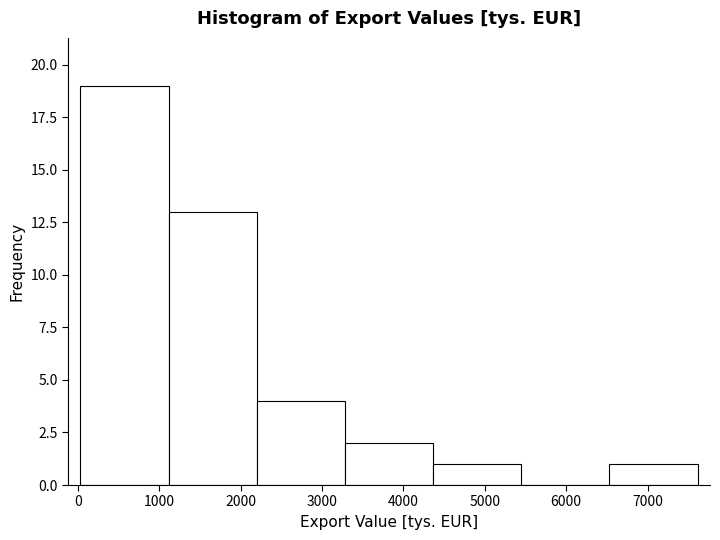

Reading left to right, list every bar in this chart as the range it spans on the x-axis followed by its height. Neither the bar edges nor the heights are printed on the chart, so give them approximately, as read against the axes.

0 to 1100: 19
1100 to 2200: 13
2200 to 3300: 4
3300 to 4400: 2
4400 to 5400: 1
5400 to 6500: 0
6500 to 7600: 1